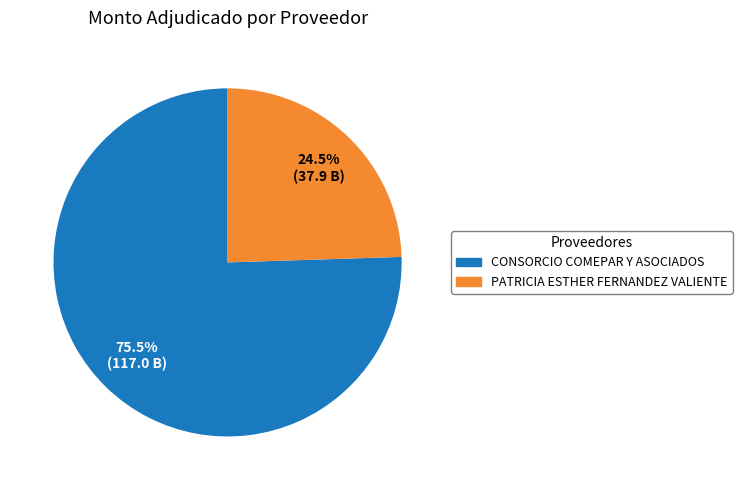

Rank the categories by value from lowest to highest.

PATRICIA ESTHER FERNANDEZ VALIENTE, CONSORCIO COMEPAR Y ASOCIADOS